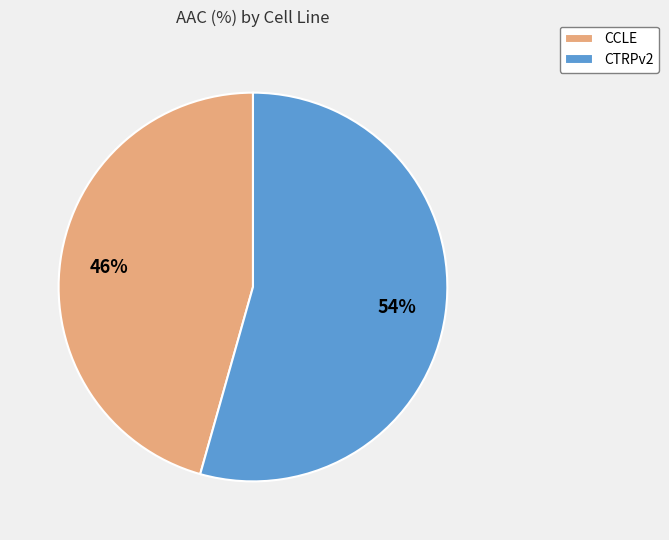

Is the sum of CTRPv2 and CCLE greater than half?

Yes